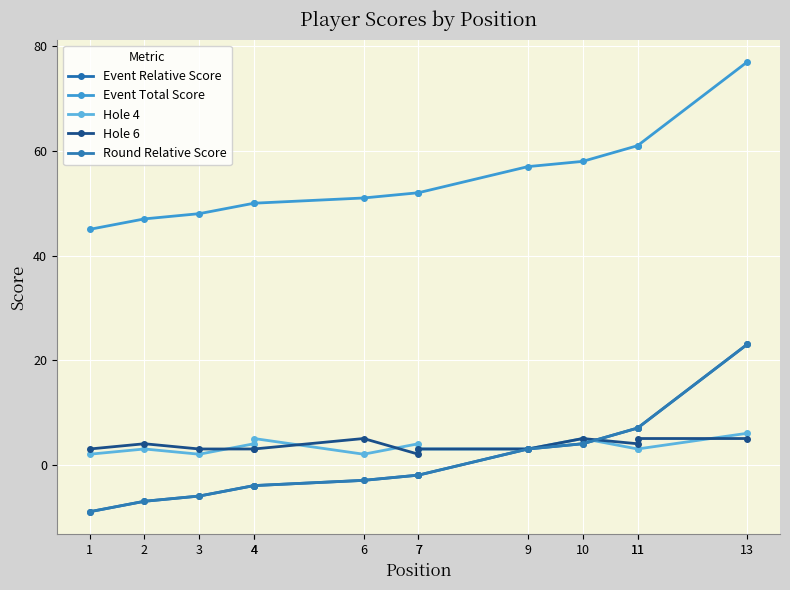

After their last crossing, which series has the higher values: Hole 6 or Round Relative Score?

Round Relative Score